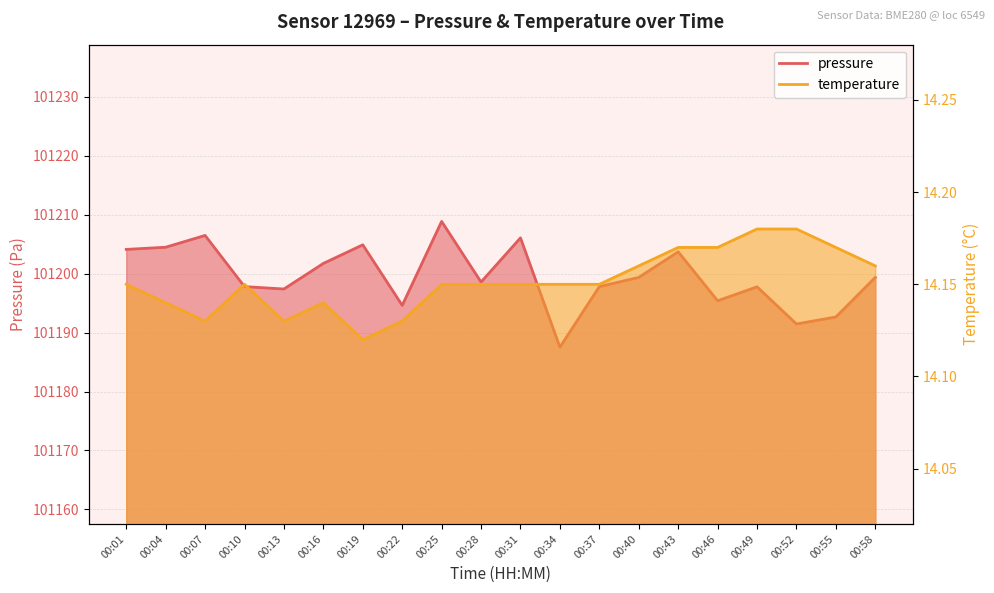

Which has a higher value, 00:16 or 00:25?

00:25